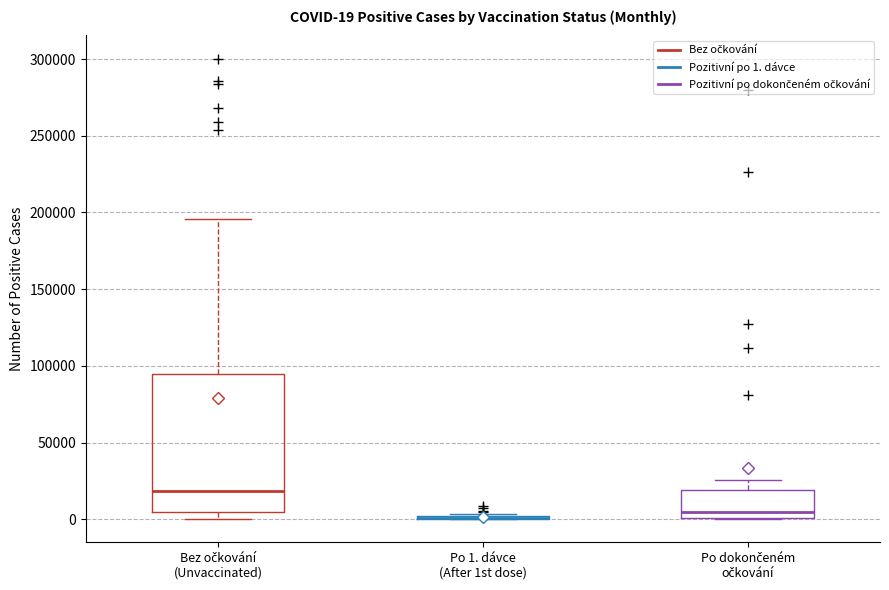

Which box is the tallest, from its lower edge to its upper edge?

Bez očkování (Unvaccinated)